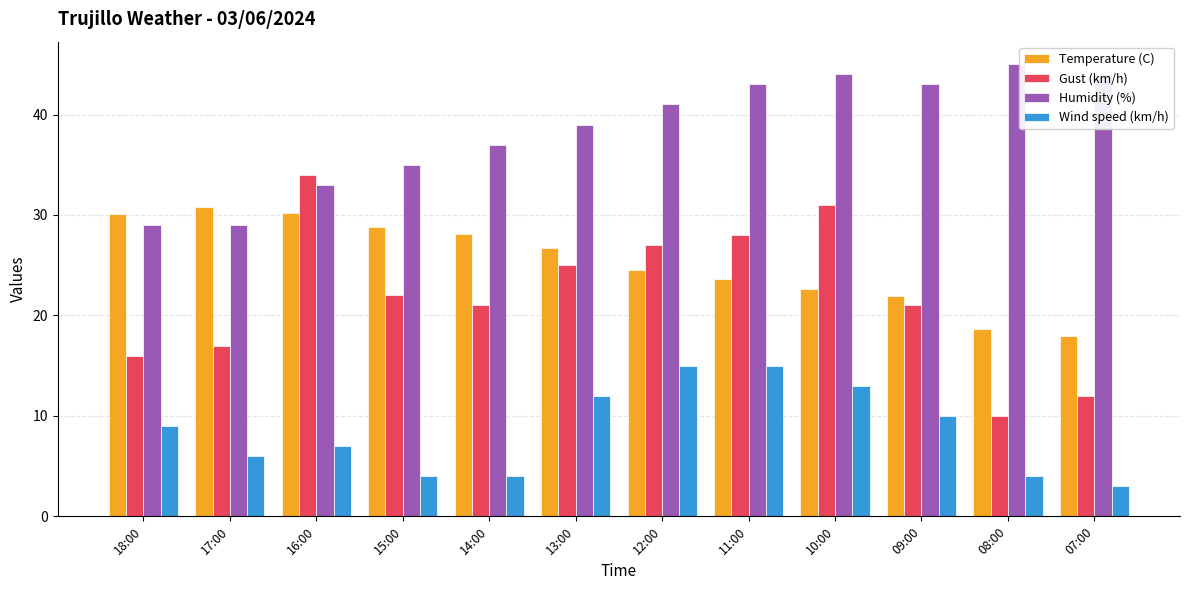

What is the value of the Gust (km/h) bar at the 4th from the left?

22.0